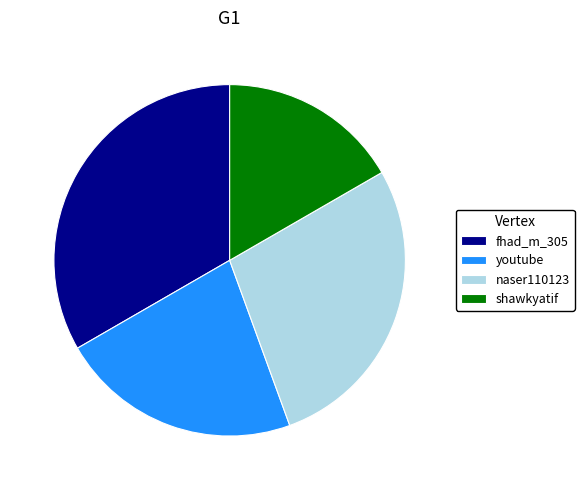

Which slice is the largest?

fhad_m_305